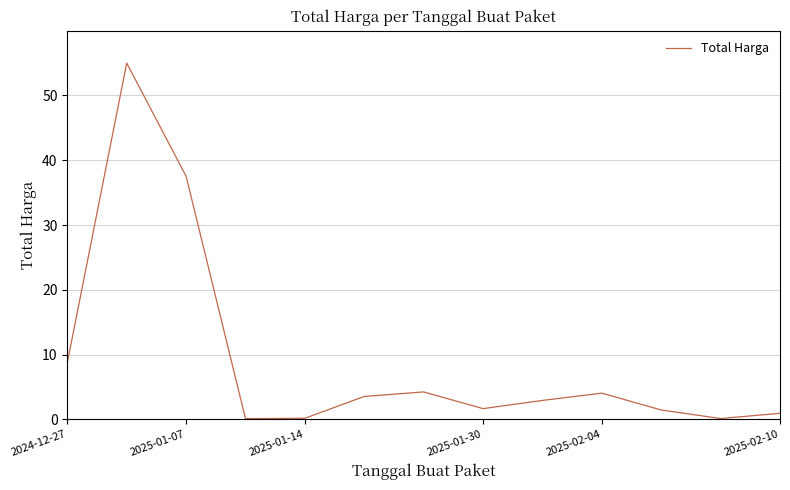

What is the difference between the maximum and minimum values?

54.9